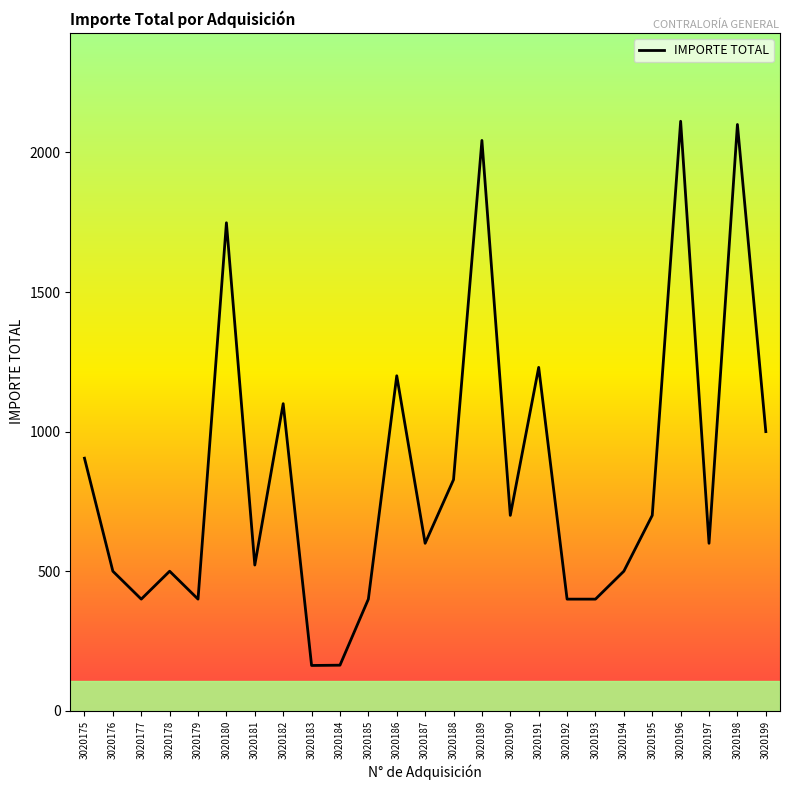

At which category does the data reach its first local valley?

3020177